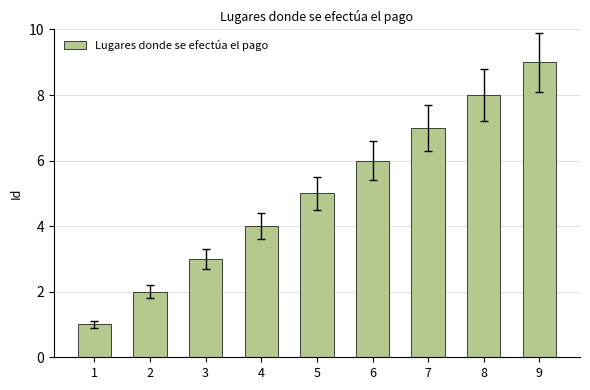

What is the smallest value displayed?

1